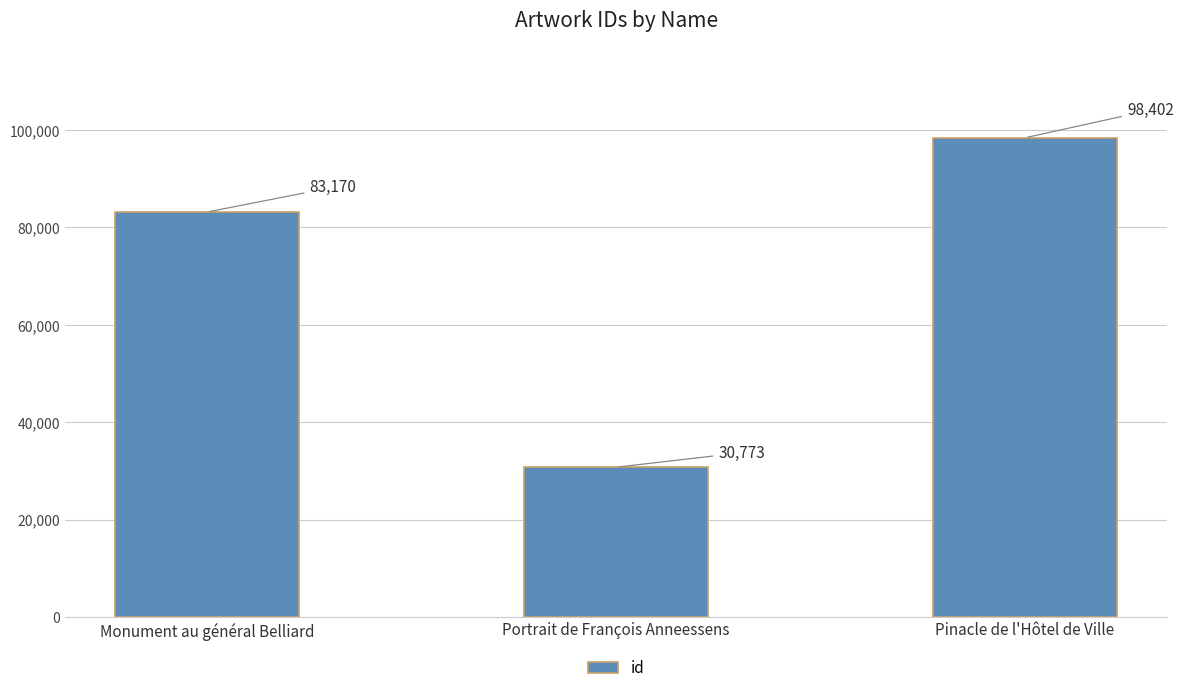

What is the label of the 2nd bar from the left?

Portrait de François Anneessens